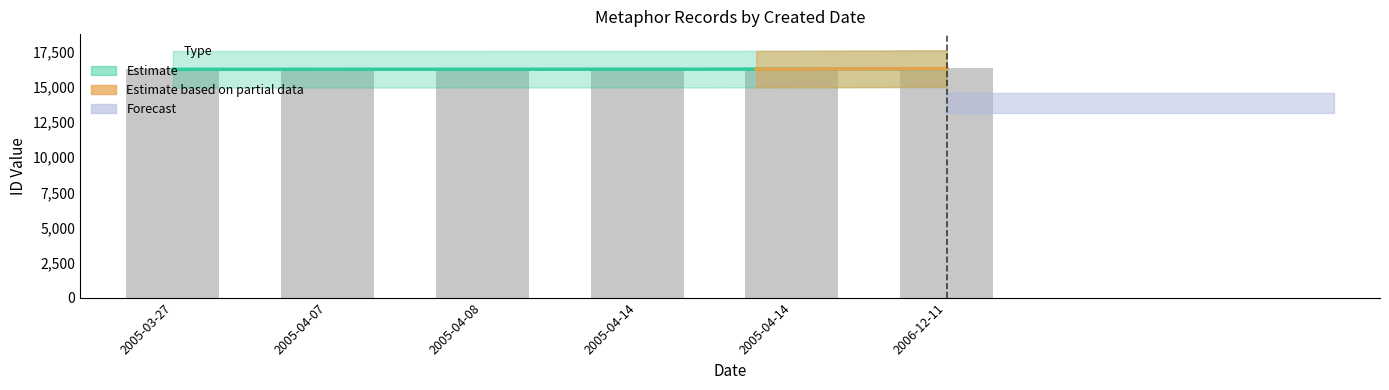

True or false: the data shows 16269 at 2005-04-07.

True